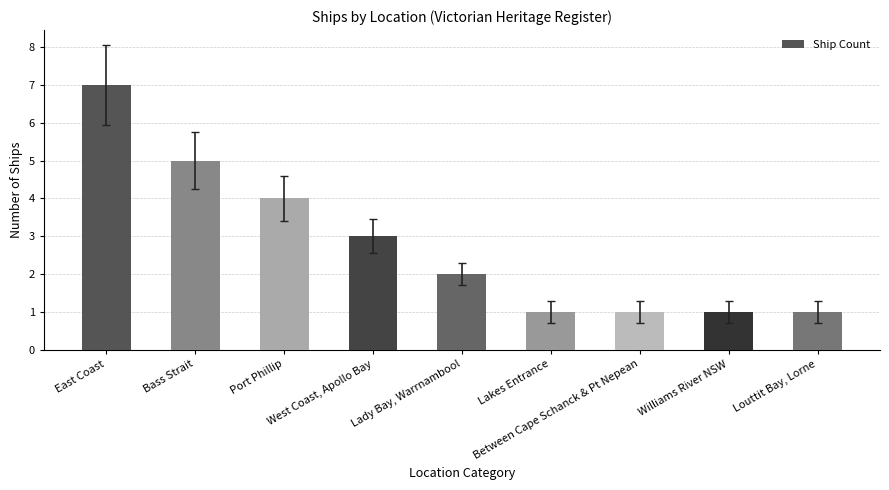

What is the sum of the values at Lady Bay, Warrnambool and Between Cape Schanck & Pt Nepean?

3